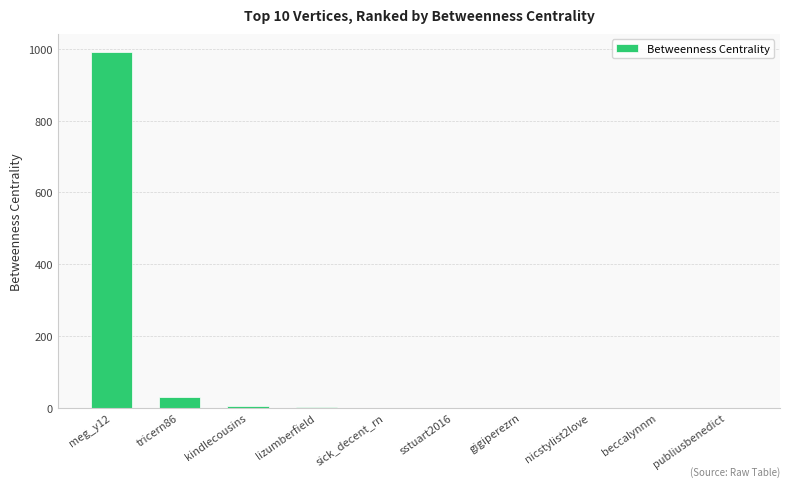

Is it true that the value at publiusbenedict is 0?

True